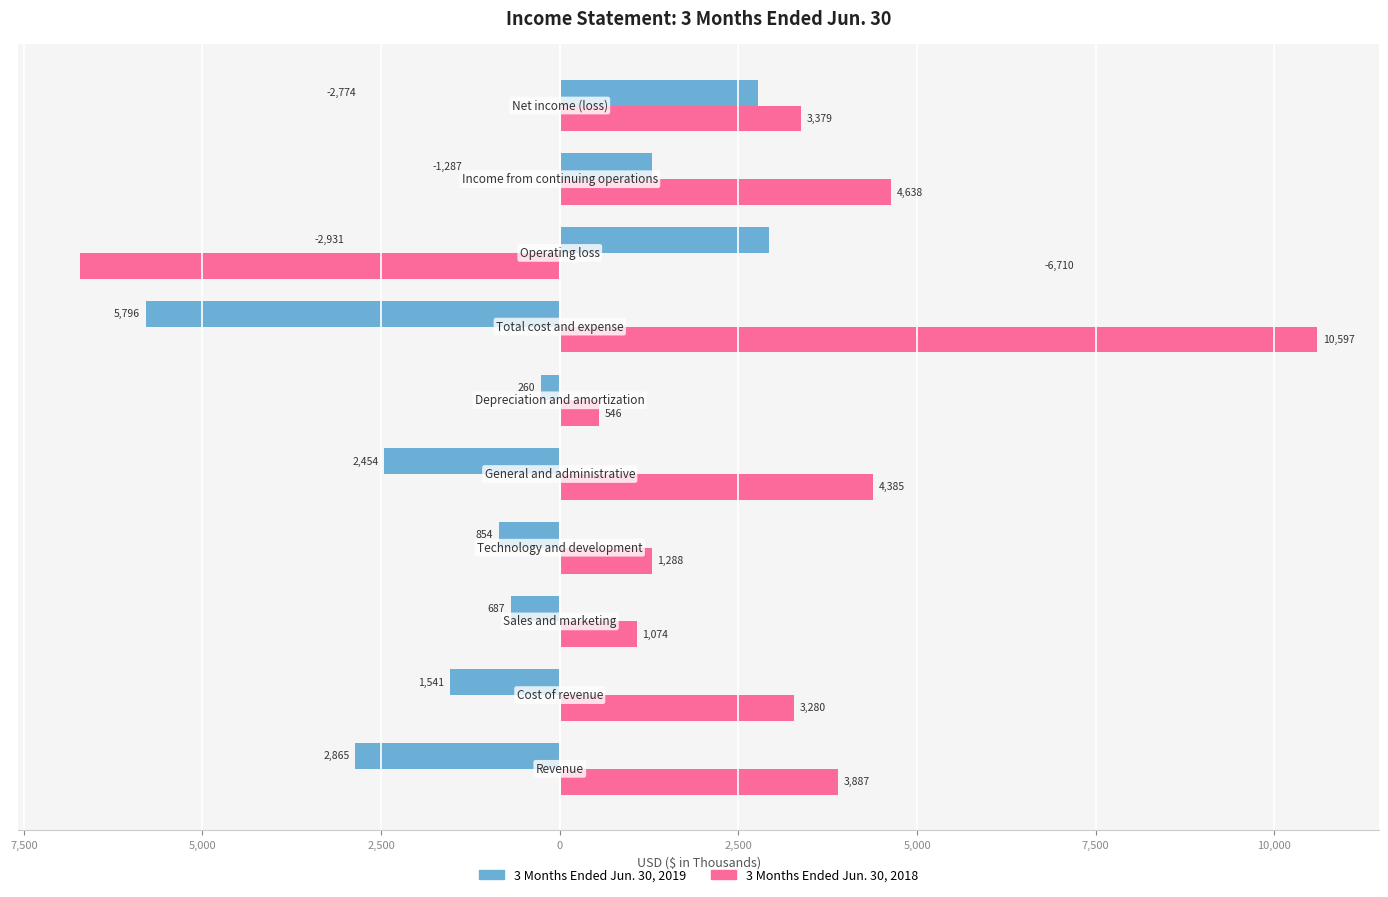

What are all the series names shown in the legend?

3 Months Ended Jun. 30, 2019, 3 Months Ended Jun. 30, 2018